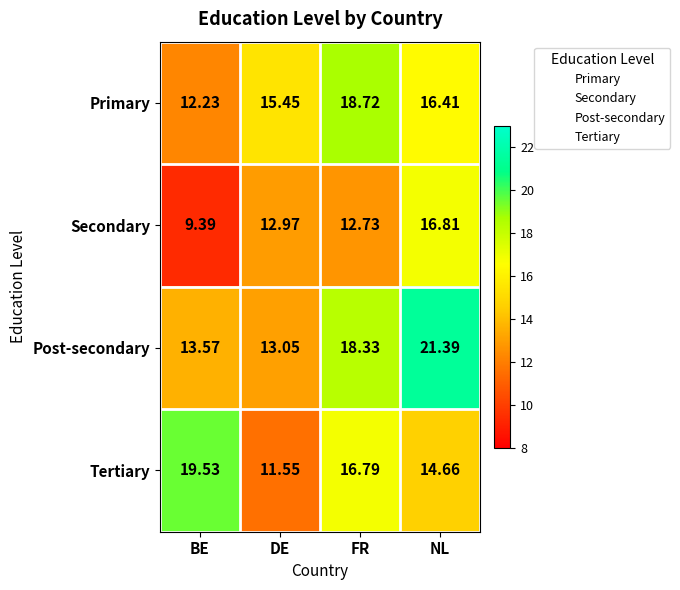

How many data points does each series have?

4